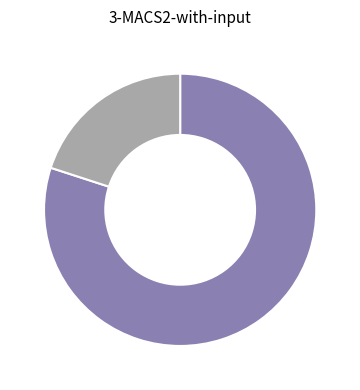

Is there a majority slice in this chart?

Yes